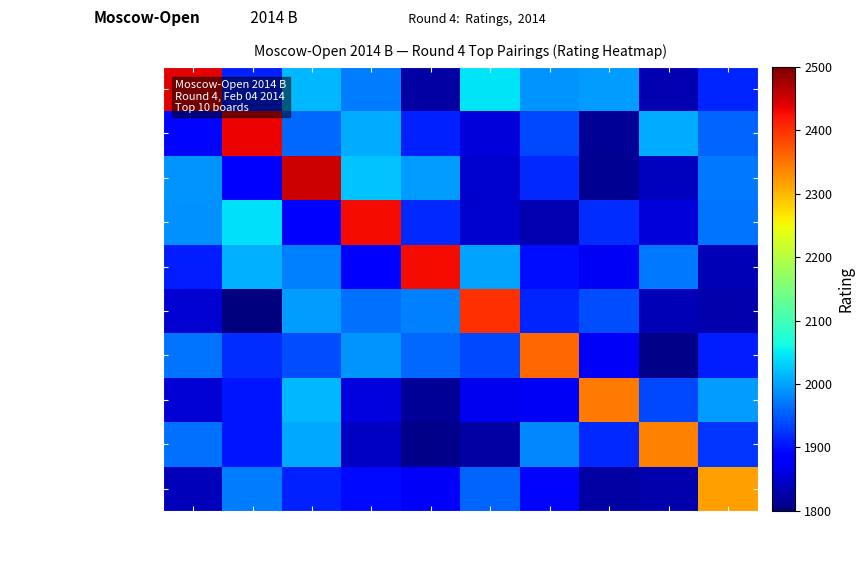

Which series has the largest total across all categories?

Girya Olga